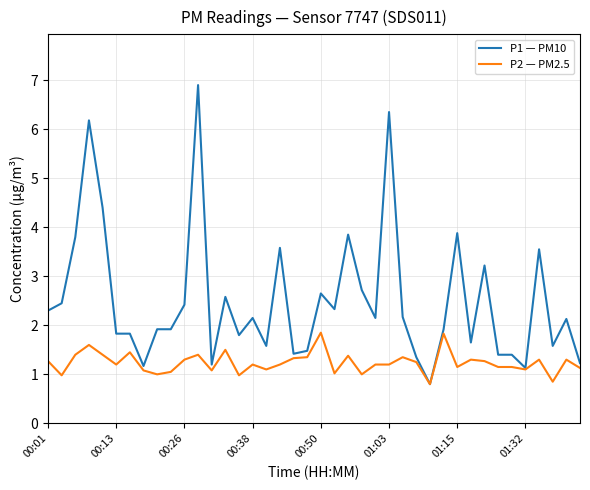

Which series has the largest total across all categories?

P1 — PM10